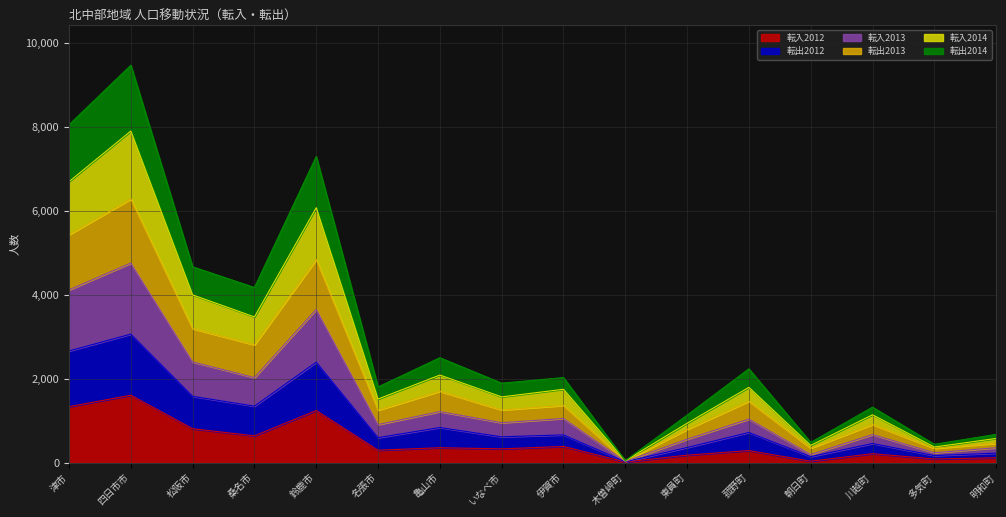

At which category is the sum across all series the highest?

四日市市